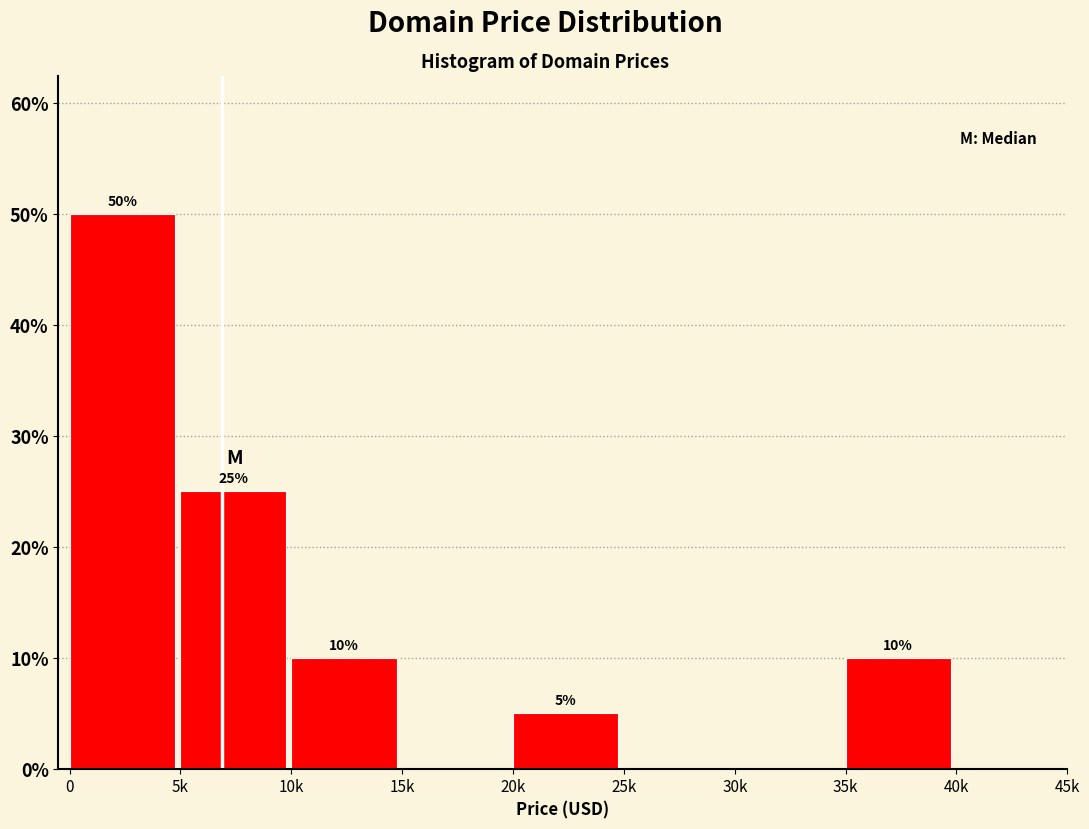

Reading right to left, what are all the values shown in this chart?

40k=0	35k=10	30k=0	25k=0	20k=5	15k=0	10k=10	5k=25	0=50